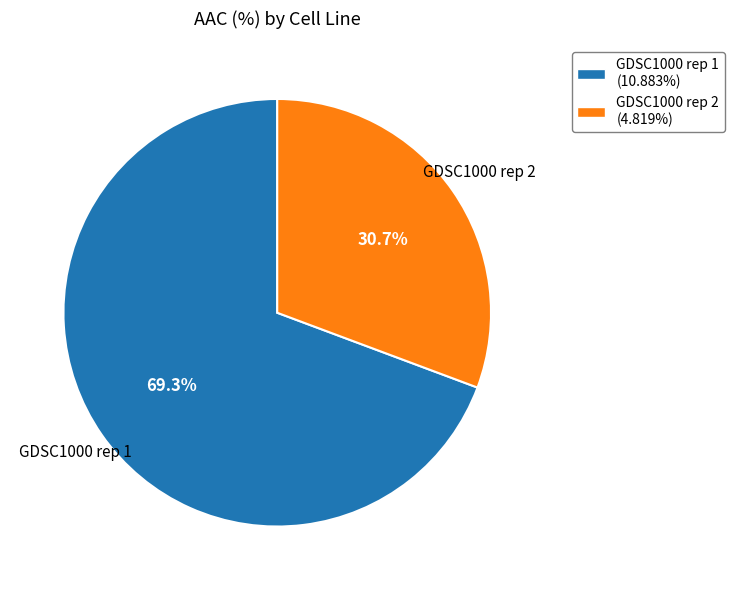

What is the ratio of the value at GDSC1000 rep 1 (10.883%) to the value at GDSC1000 rep 2 (4.819%)?

2.3